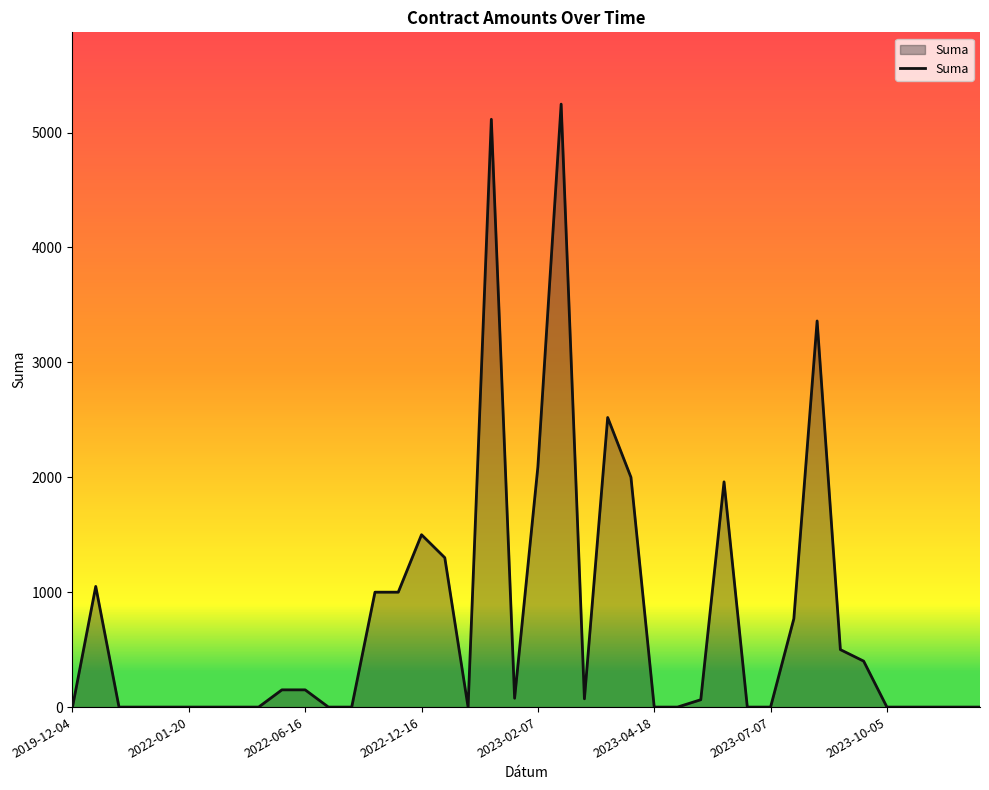

What is the maximum value shown in the chart?

5247